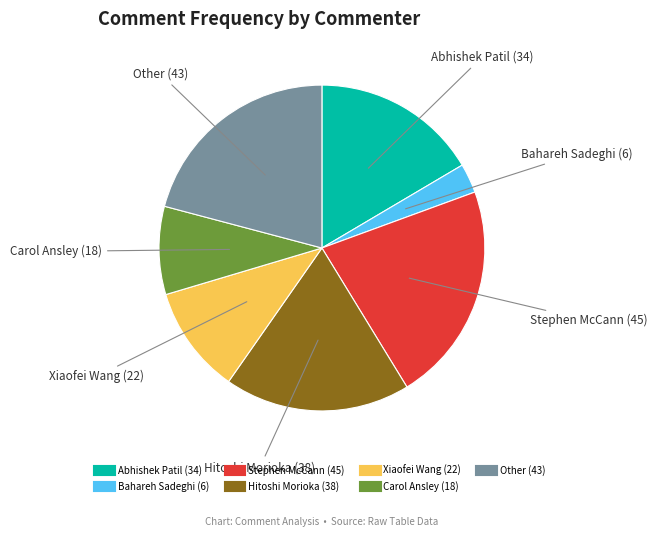

Which slice is the largest?

Stephen McCann